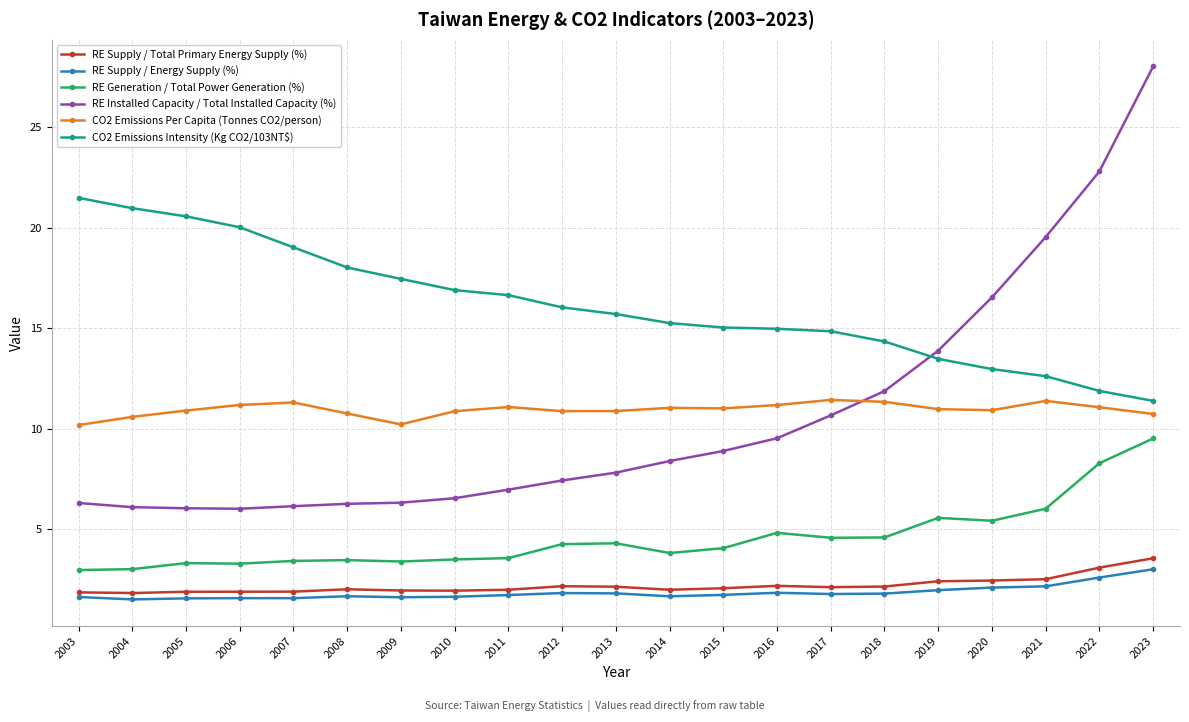

The value of RE Installed Capacity / Total Installed Capacity (%) at 2021 is 13.2. True or false?

False